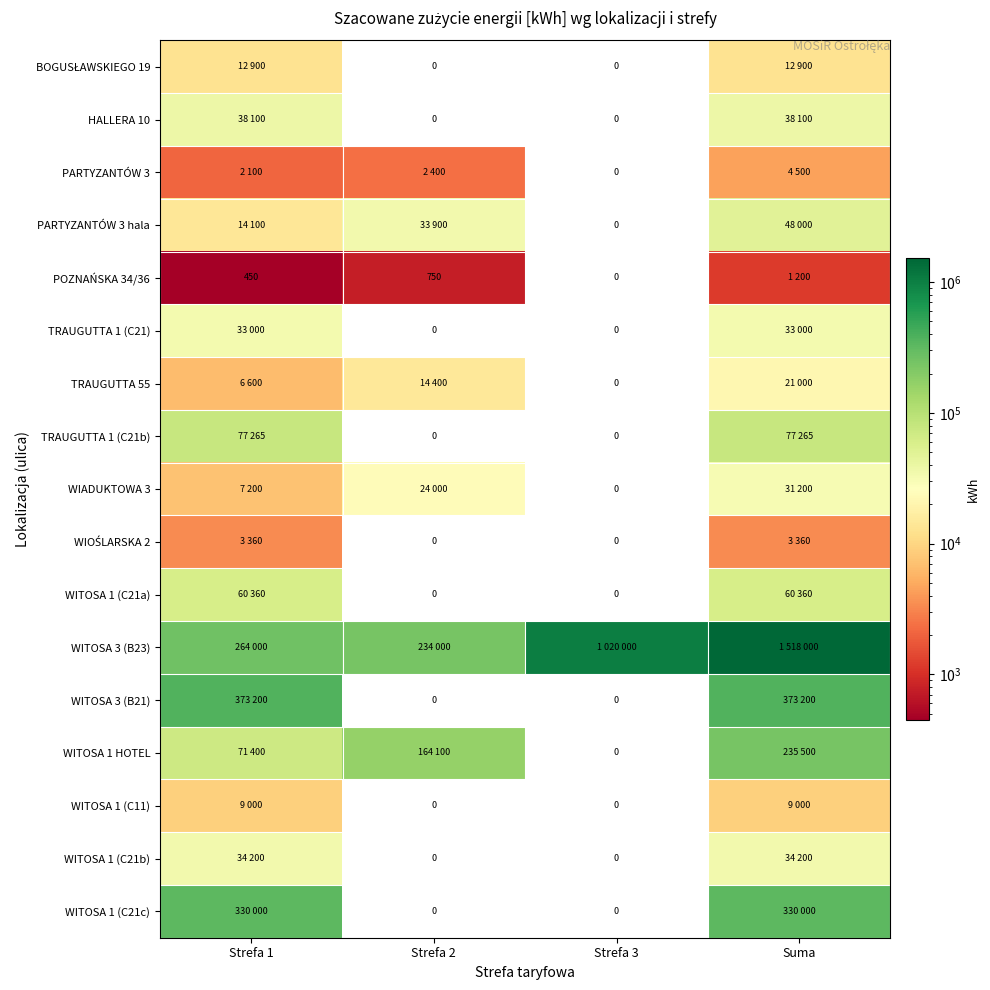

What is the highest value of the PARTYZANTÓW 3 series?

4500